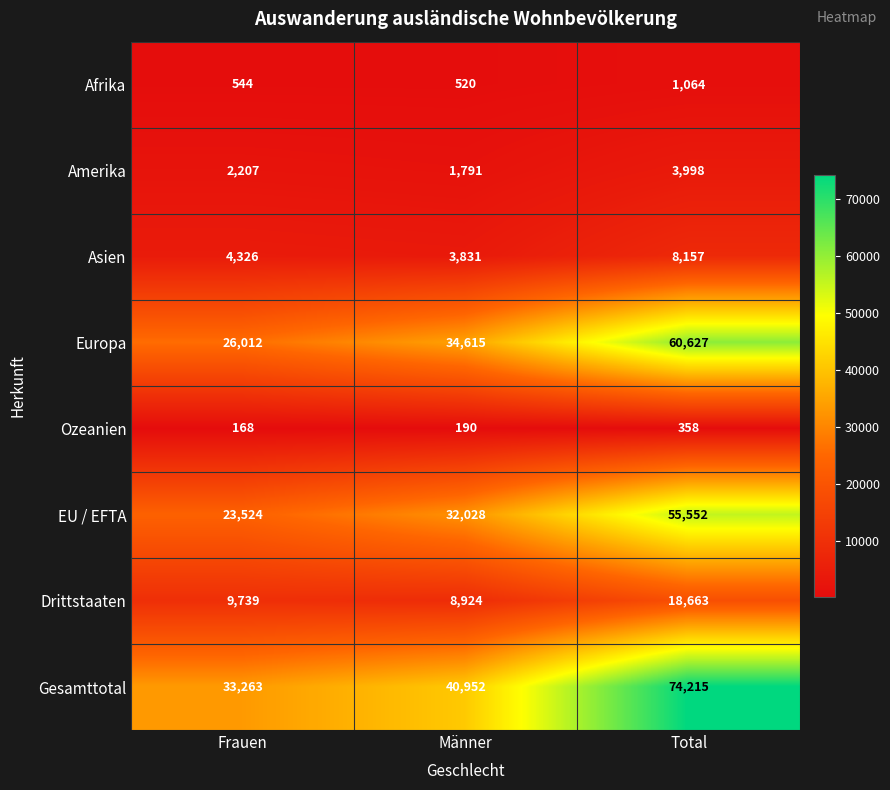

At how many categories does at least one series exceed 70779?

1